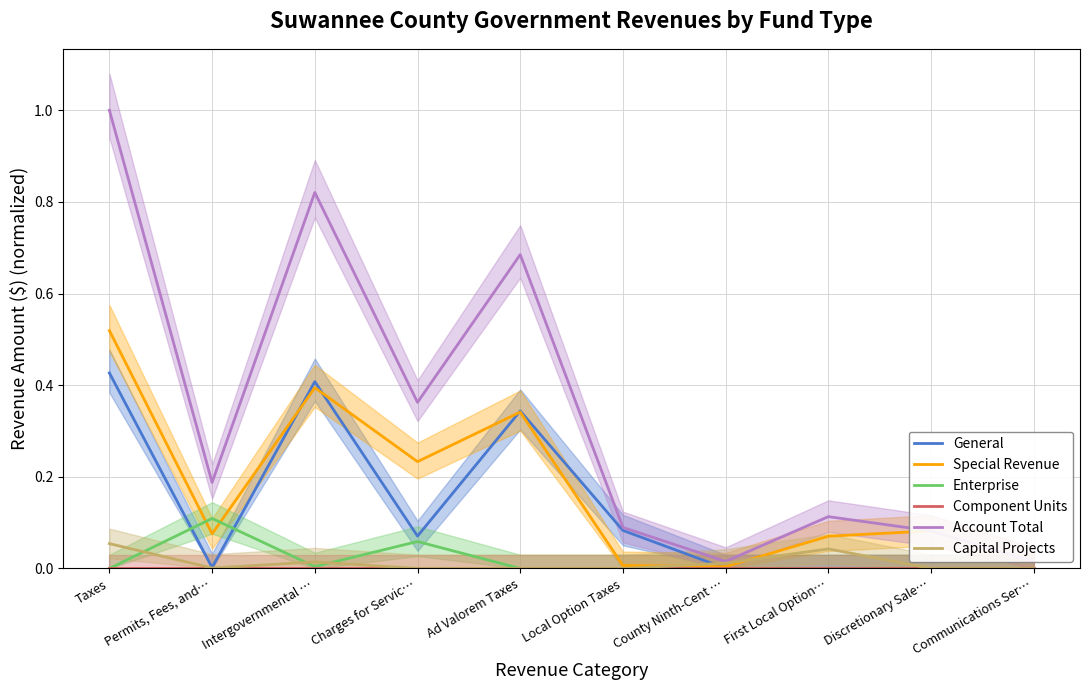

What is the label of the 6th point from the right?

Ad Valorem Taxes